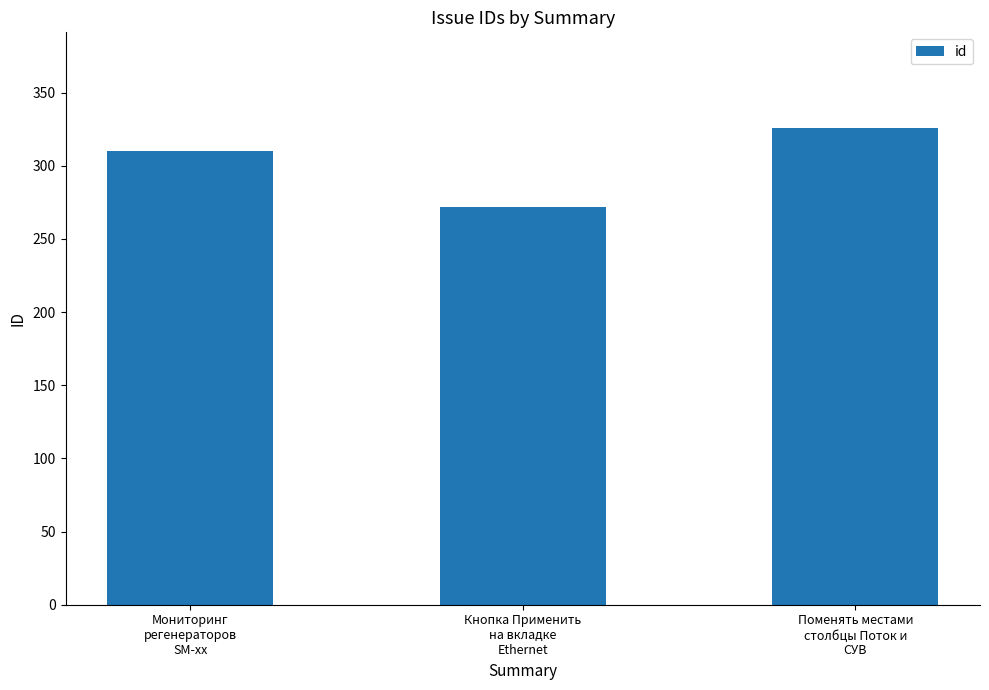

What is the sum of all values?

908